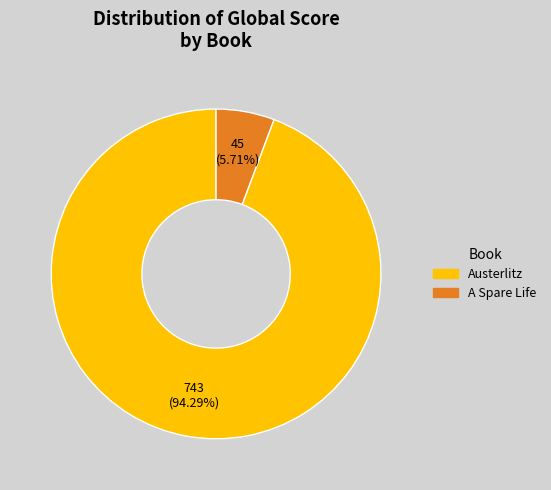

To the nearest percent, what is the difference between the largest and smallest slice percentages?

89%